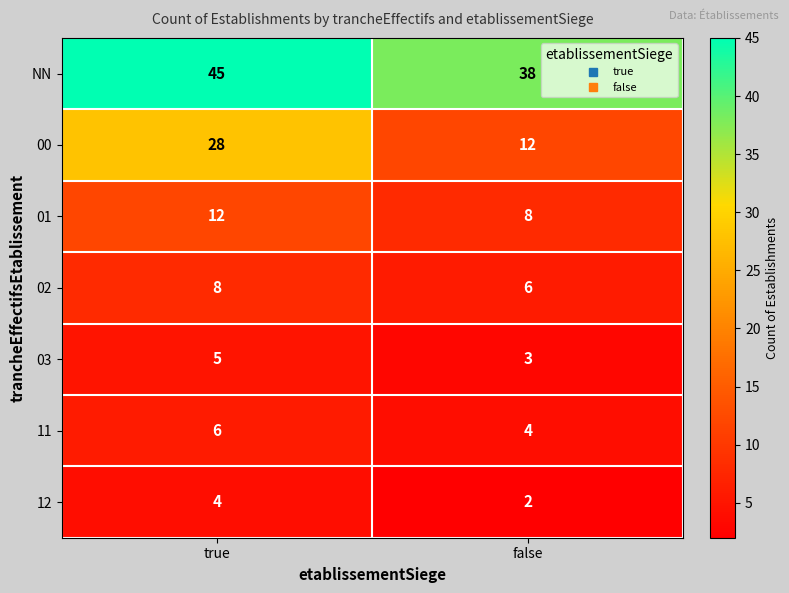

Between true and false, which series saw the biggest shift?

00